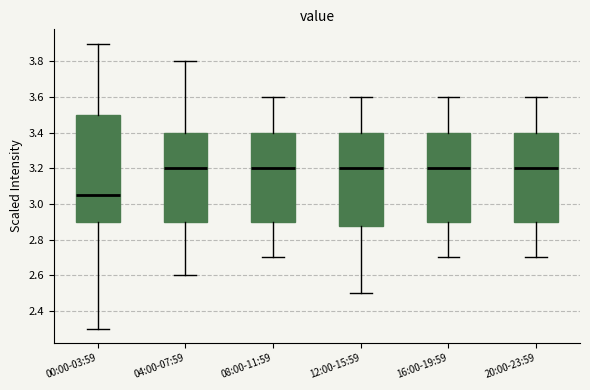

Comparing the boxes themselves (not the whiskers), which one is the tallest?

00:00-03:59